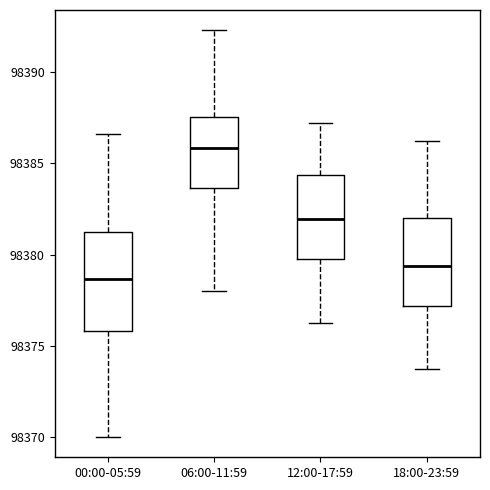

Where is the upper edge of the box for 00:00-05:59 on the y-axis? The values are not printed on the chart, so give them approximately, as read against the axis.

98381.0